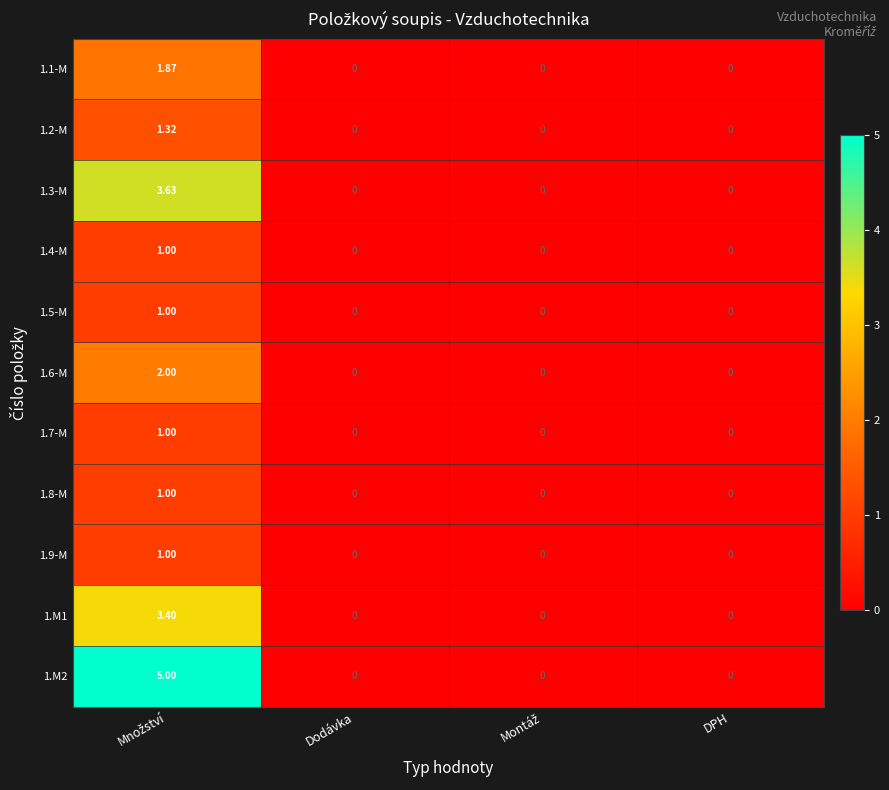

Count the number of categories in the chart.

4